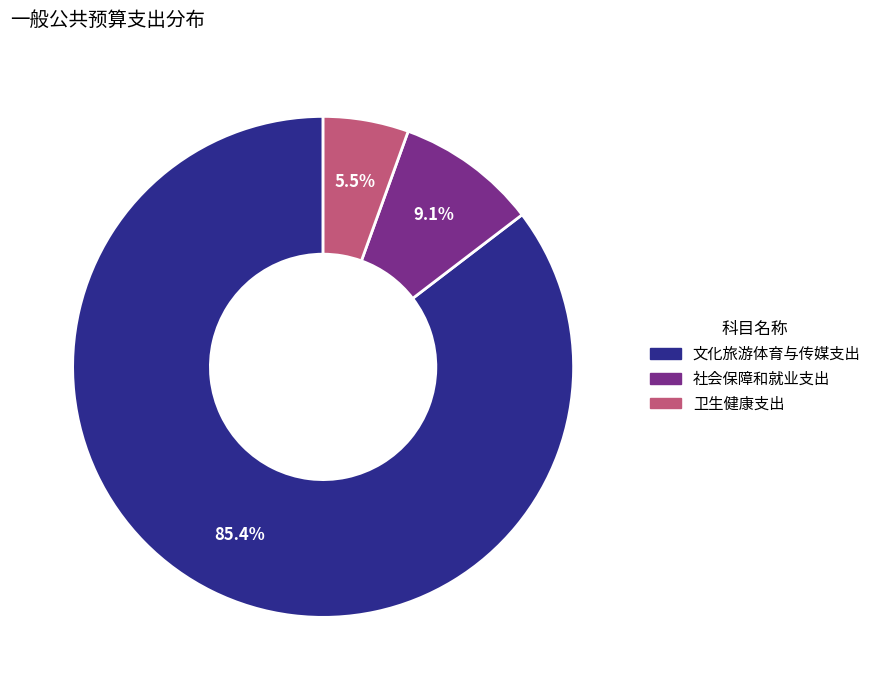

To the nearest percent, what is the average slice percentage?

33%